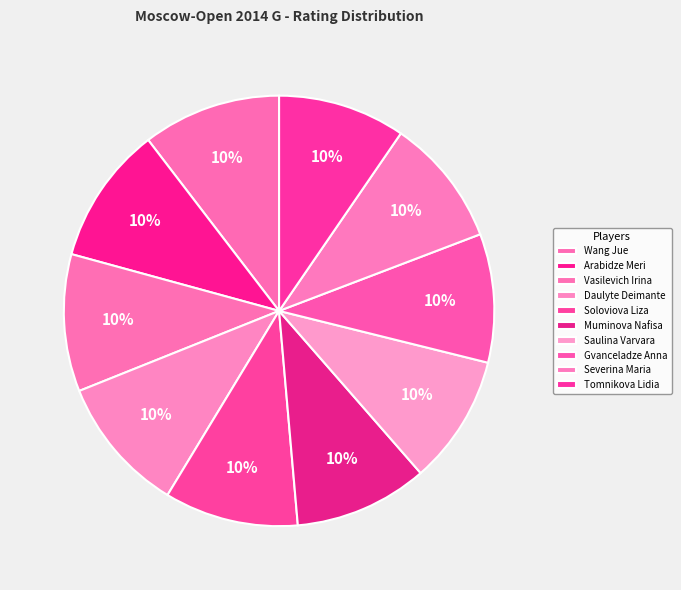

How many segments does this pie chart have?

10